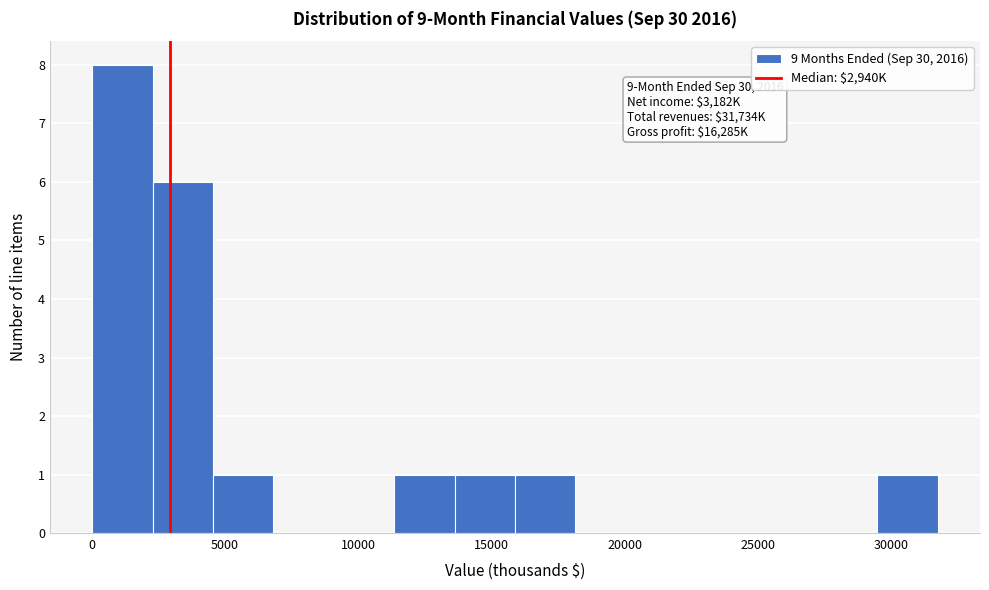

Which range on the x-axis has the tallest bar?

0 to 2500